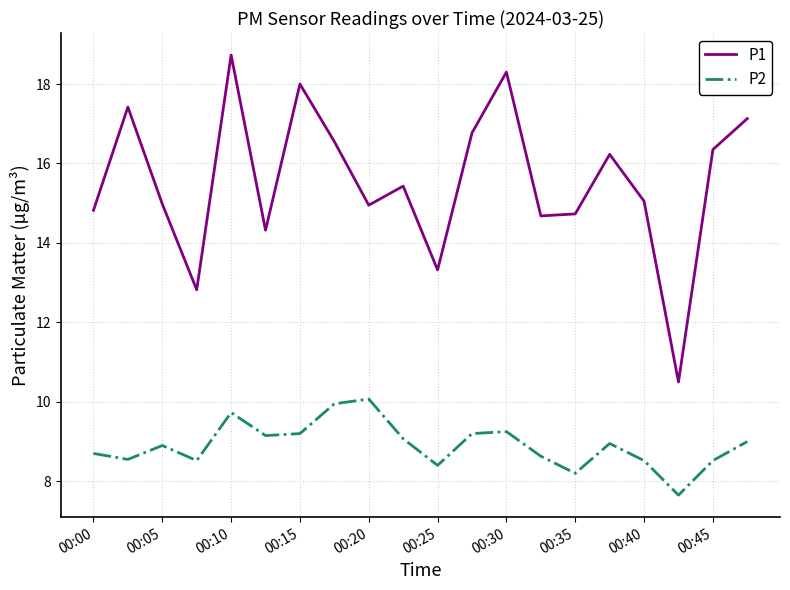

Rank the series by their maximum value, from lowest to highest.

P2, P1